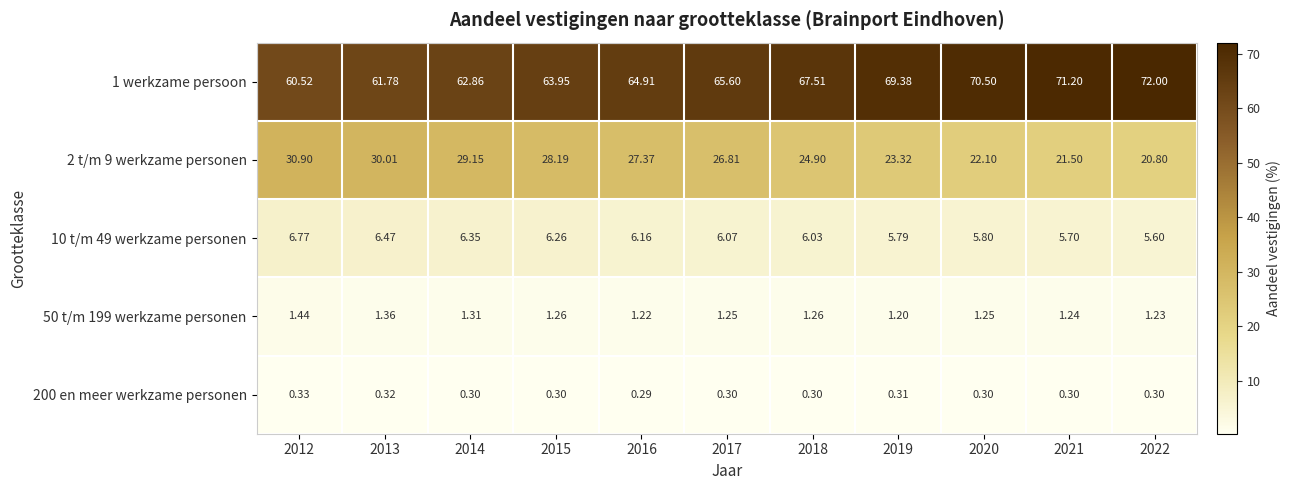

Is the value of 2 t/m 9 werkzame personen at 2014 greater than the value of 200 en meer werkzame personen at 2014?

Yes